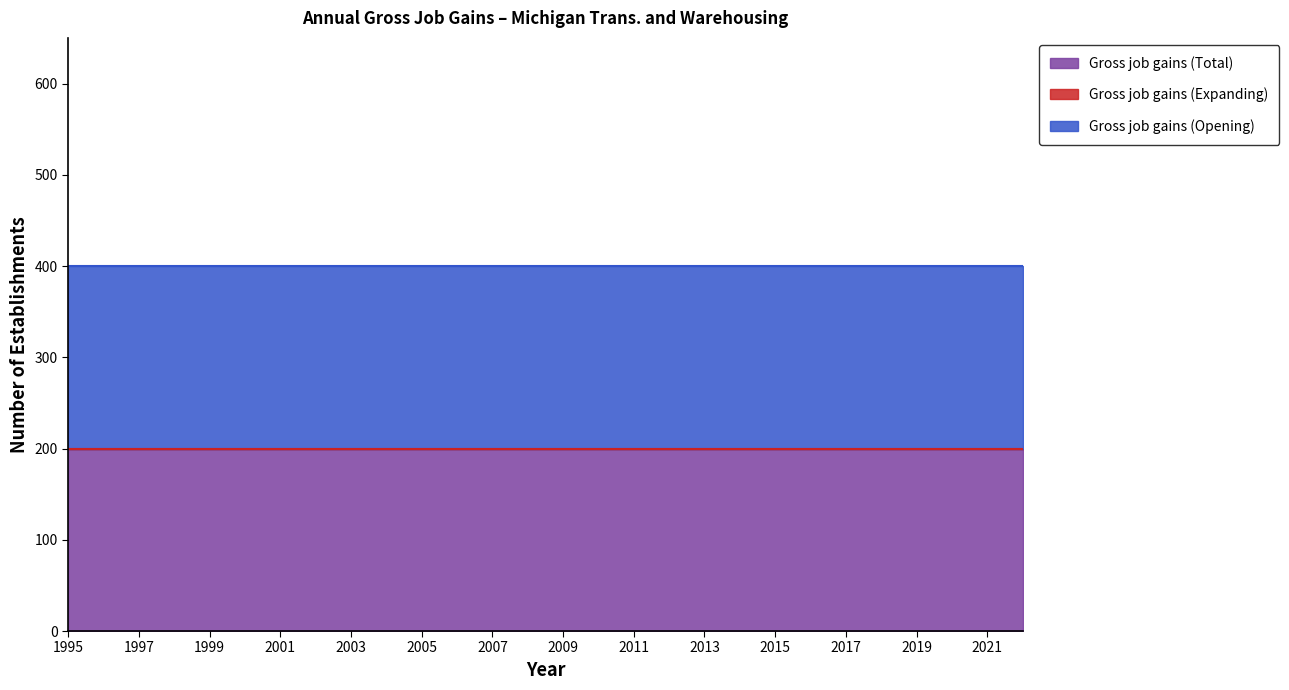

At 2001, list the series in order from largest to smallest.

Gross job gains (Total), Gross job gains (Opening), Gross job gains (Expanding)